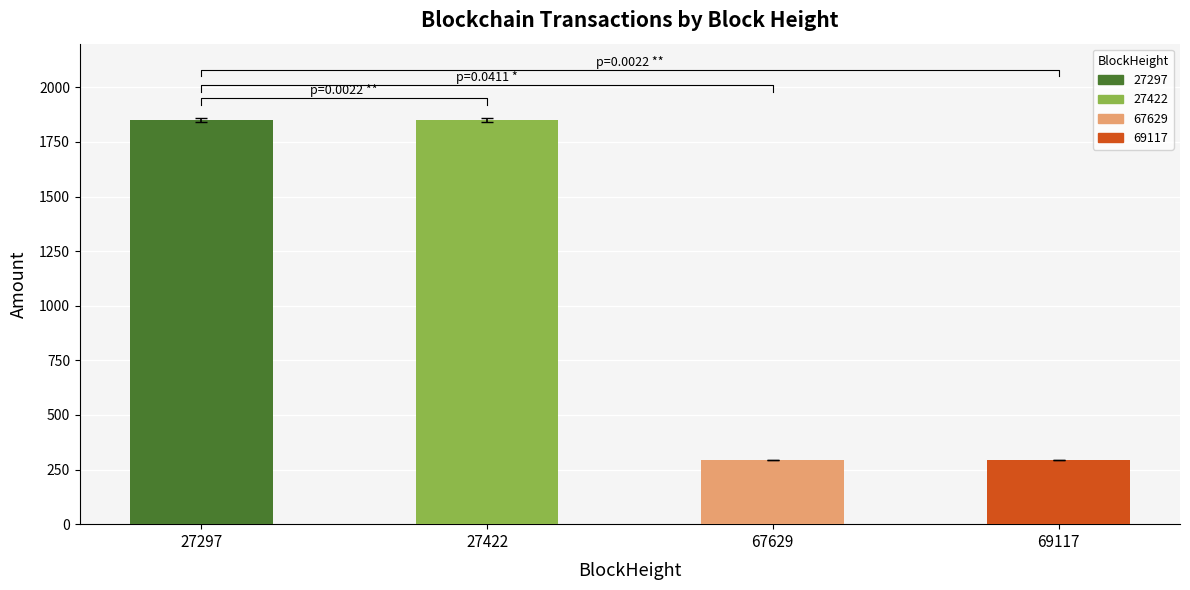

Which label corresponds to the smallest value in the chart?

69117